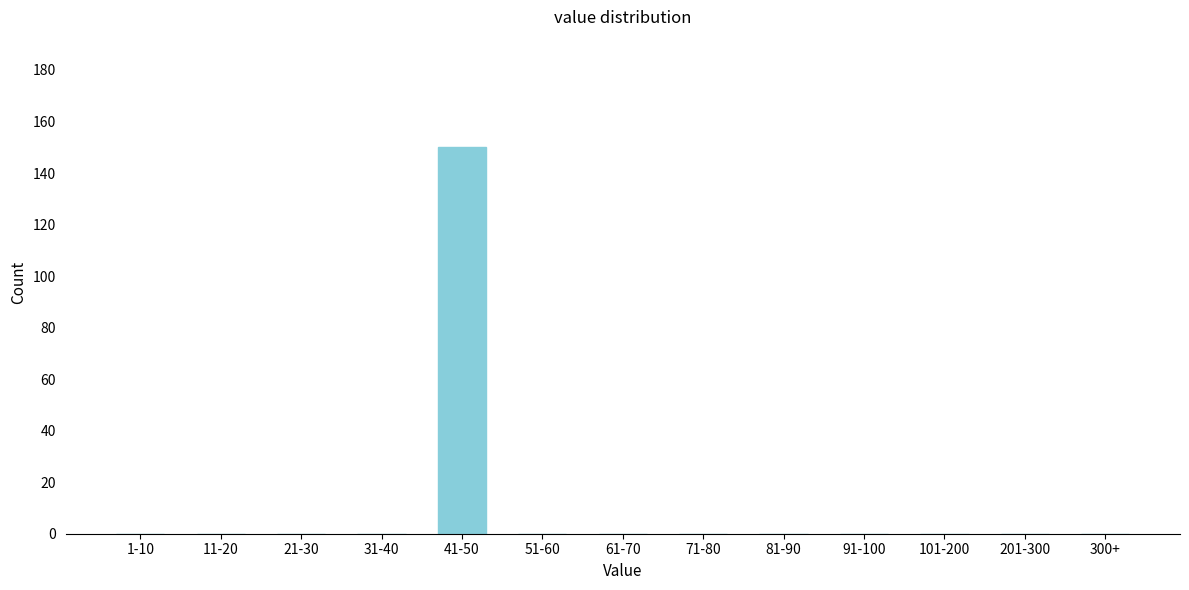

What is the greatest value displayed?

150